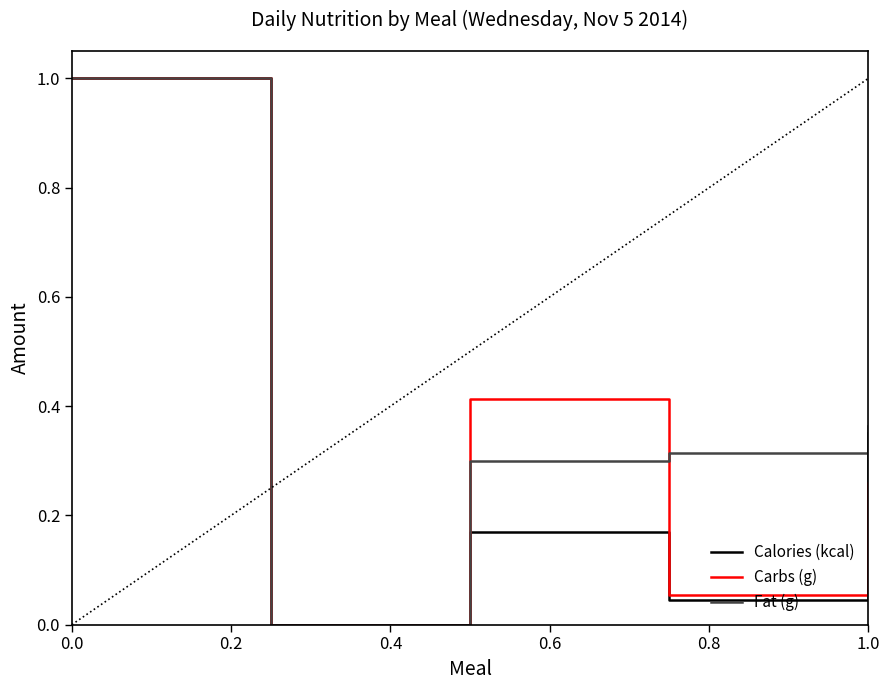

The Calories (kcal) series shows 1.4 at 0.0. True or false?

False